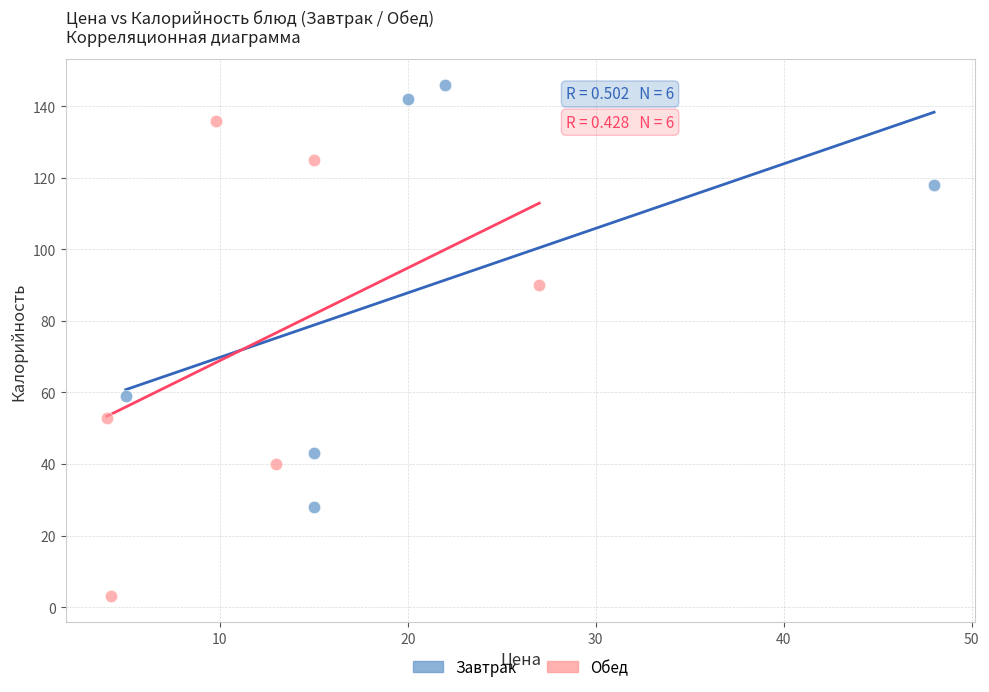

Which series has the widest spread of Y values?

Обед